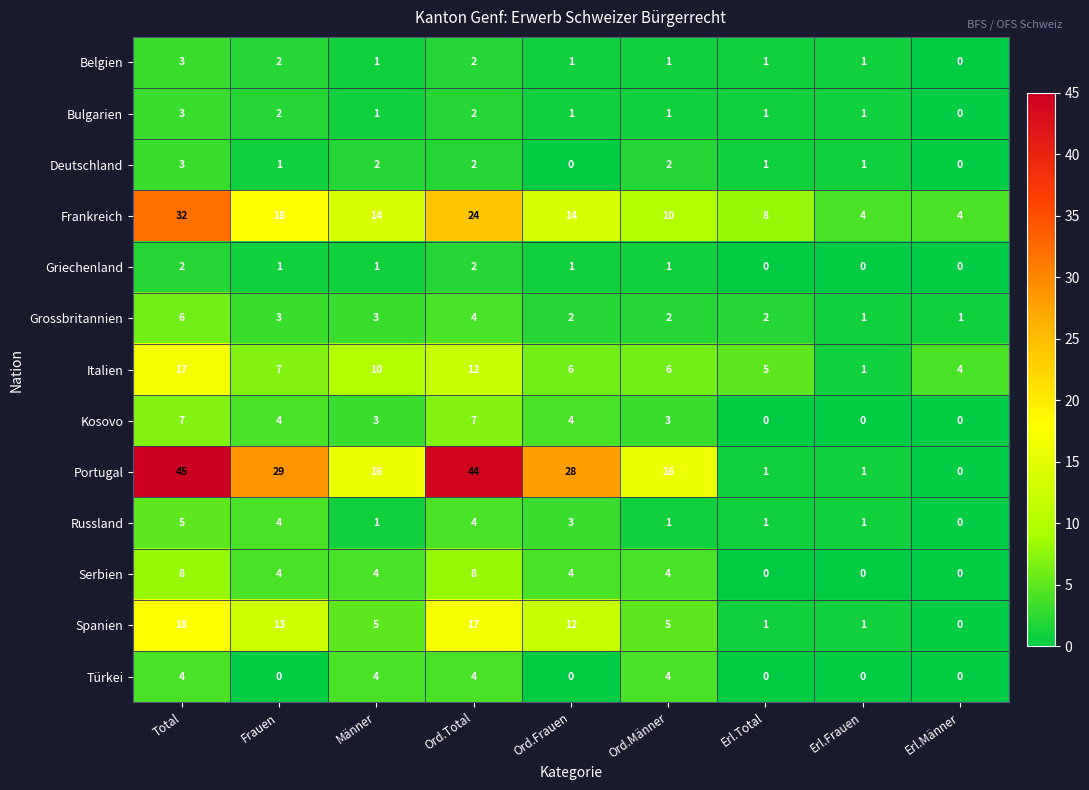

What is the difference between the maximum and minimum values in the Türkei series?

4